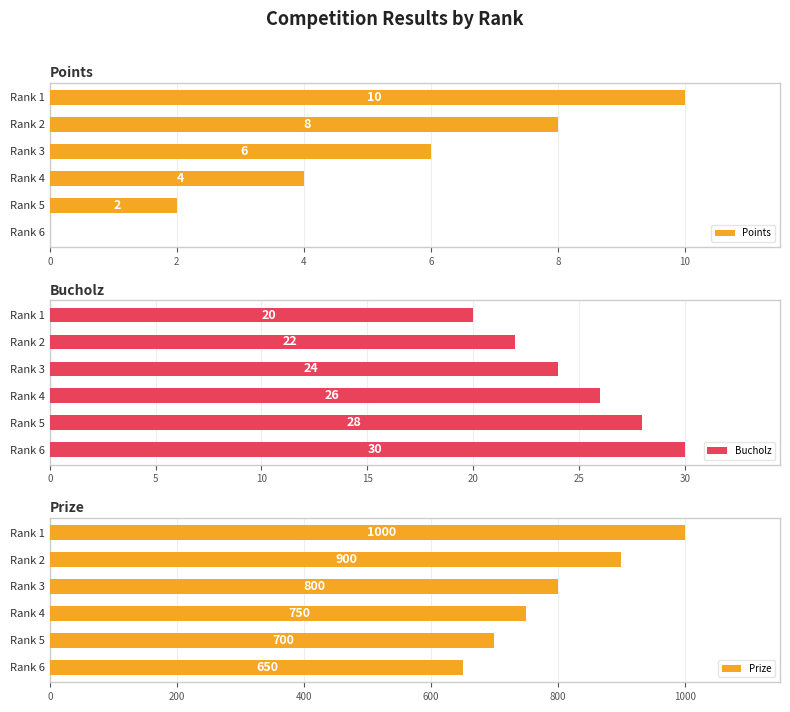

What is the sum of the Prize values at Rank 3 and Rank 1?

1800